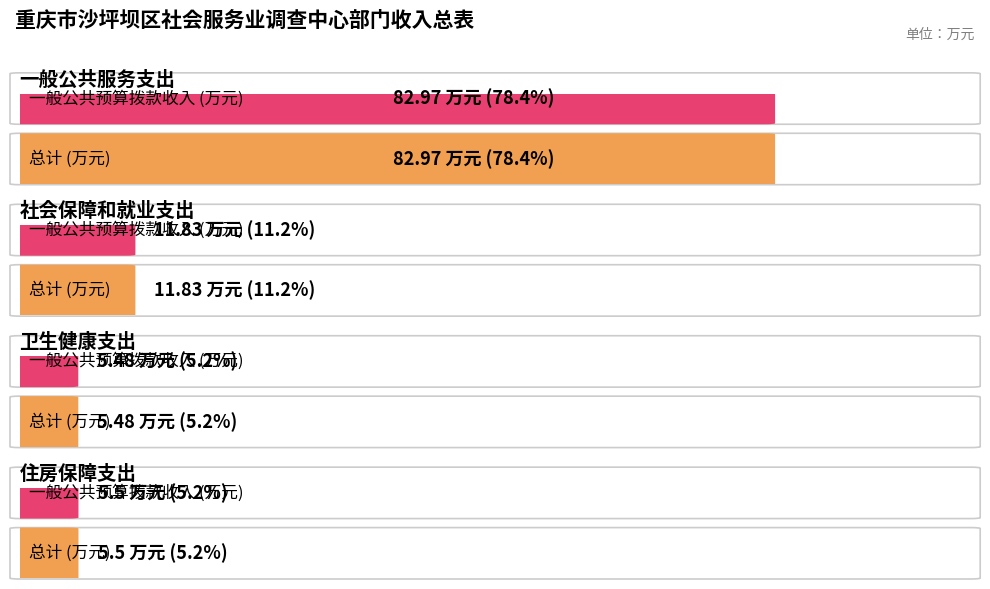

What is the value of the 总计 bar at the 3rd from the left?

5.5